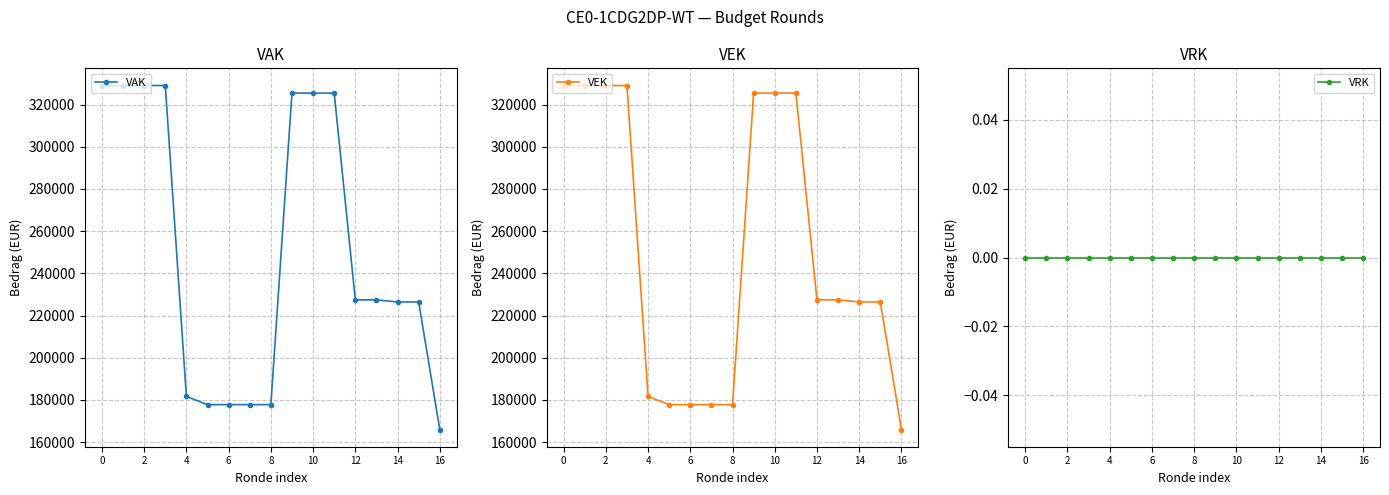

Reading right to left, extract all data points from this chart.

VAK: 165973	226430	226430	227423	227423	325409	325409	325409	177761	177761	177761	177761	181641	329000	329000	329000	329000
VEK: 165973	226430	226430	227423	227423	325409	325409	325409	177761	177761	177761	177761	181641	329000	329000	329000	329000
VRK: 0	0	0	0	0	0	0	0	0	0	0	0	0	0	0	0	0